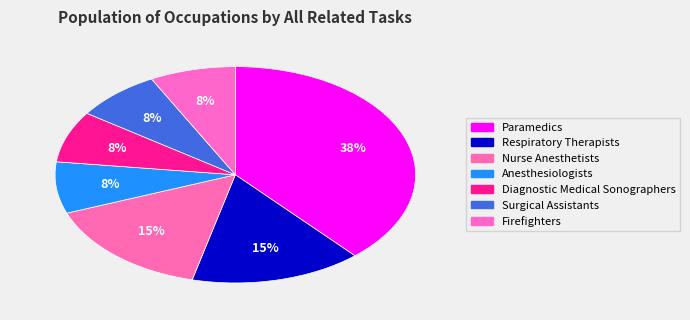

How many slices are in this pie chart?

7